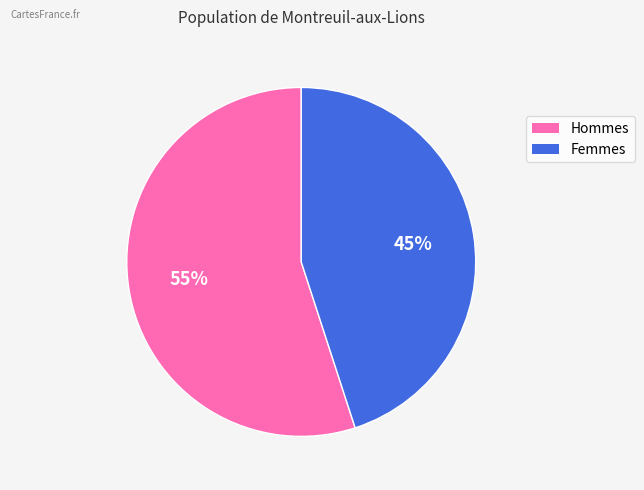

Is there any slice that represents more than half of the pie?

Yes